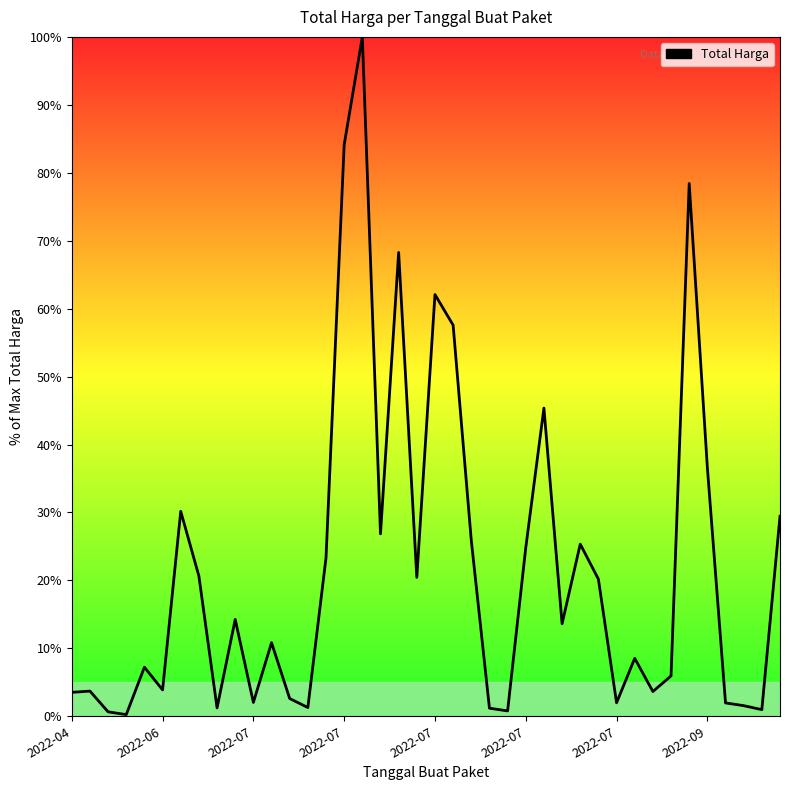

What is the maximum value shown in the chart?

100.0